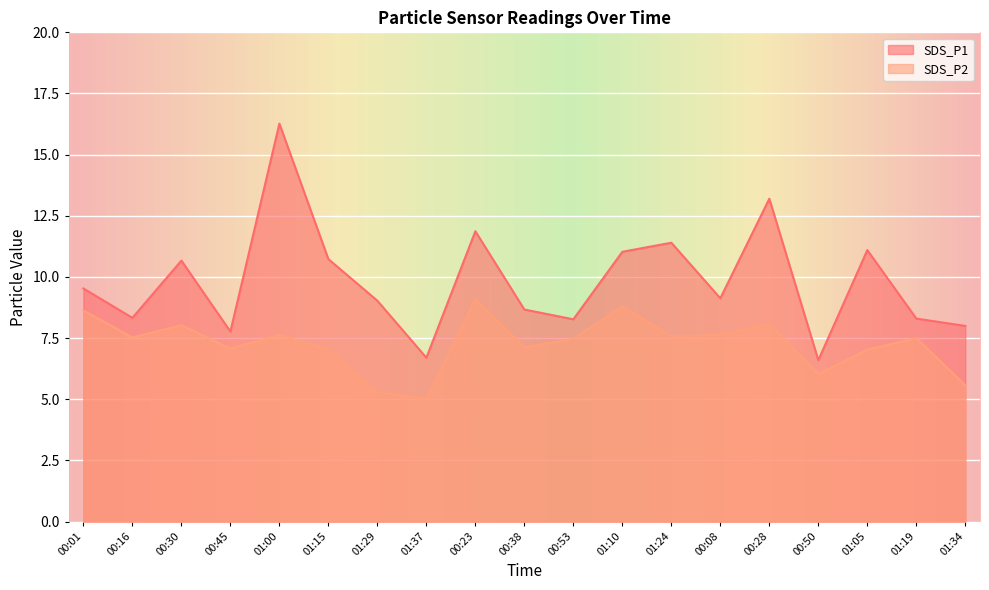

Read the SDS_P2 value at 01:34.

5.6